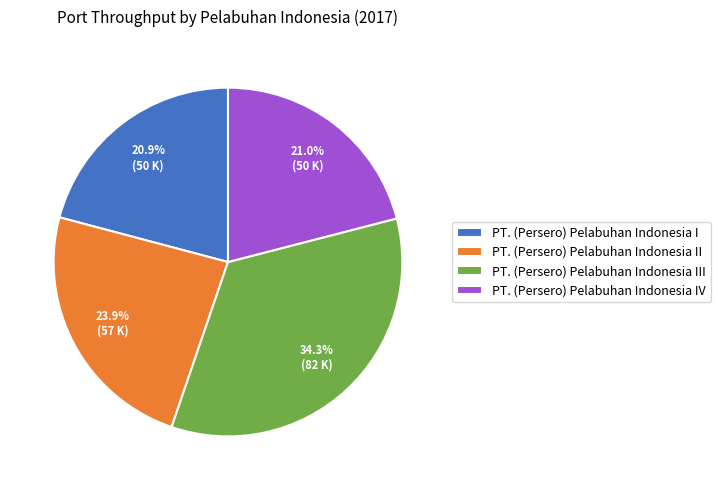

Approximately how many times larger is the value at PT. (Persero) Pelabuhan Indonesia II compared to PT. (Persero) Pelabuhan Indonesia III?

0.7